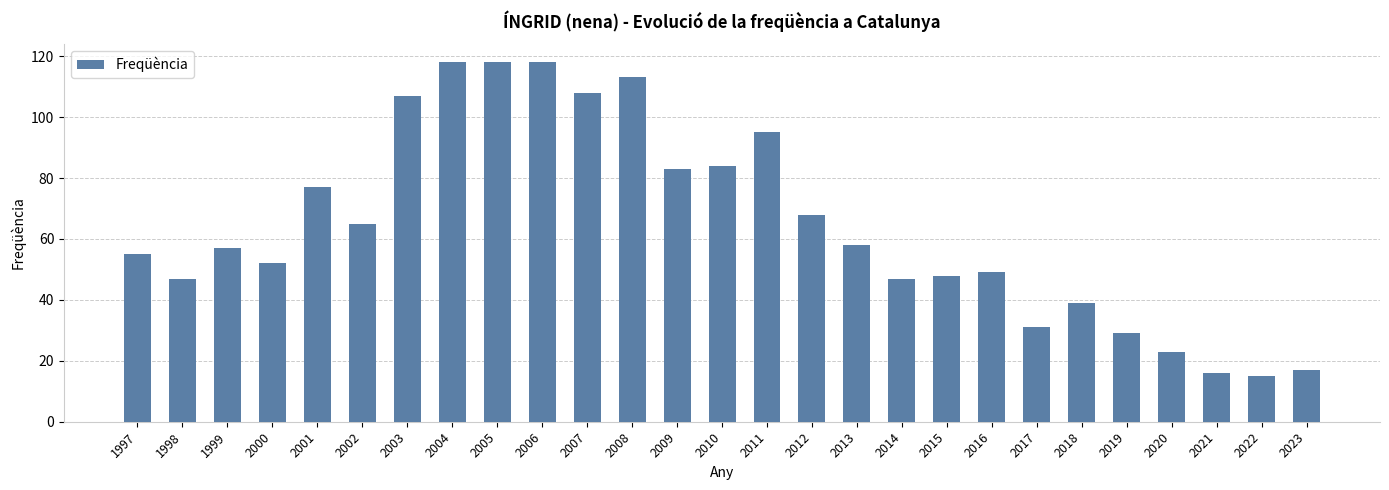

What is the minimum value shown in the chart?

15